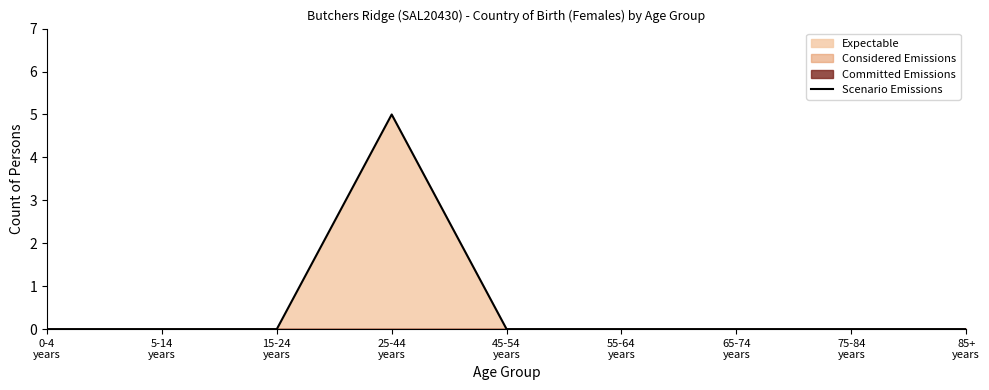

What is the greatest value displayed?

5